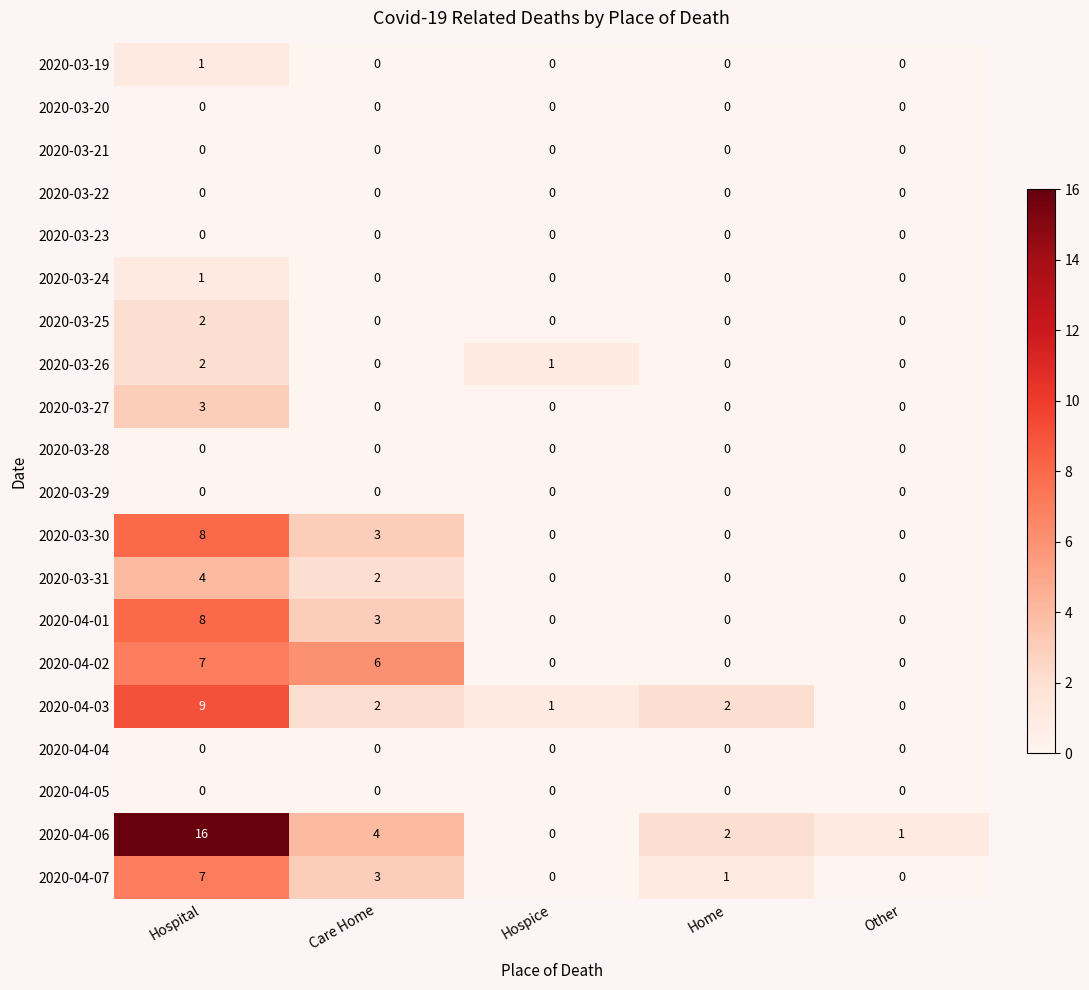

Which series has the largest total across all categories?

2020-04-06